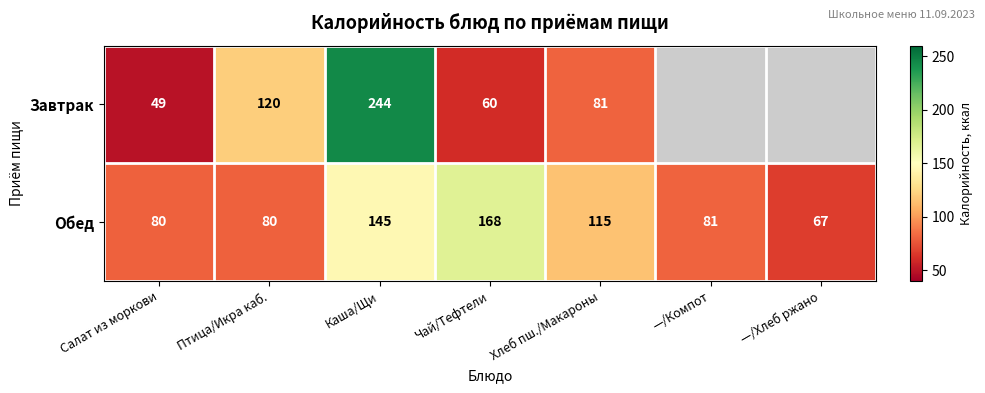

What is the difference between the highest and lowest values at Салат из моркови?

31